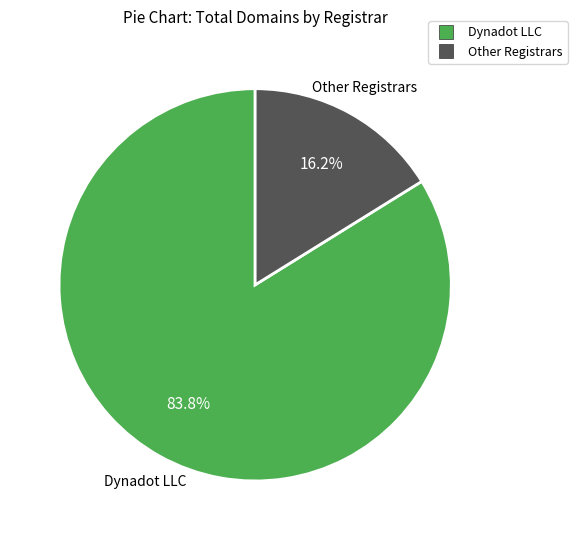

Does any single category account for the majority?

Yes